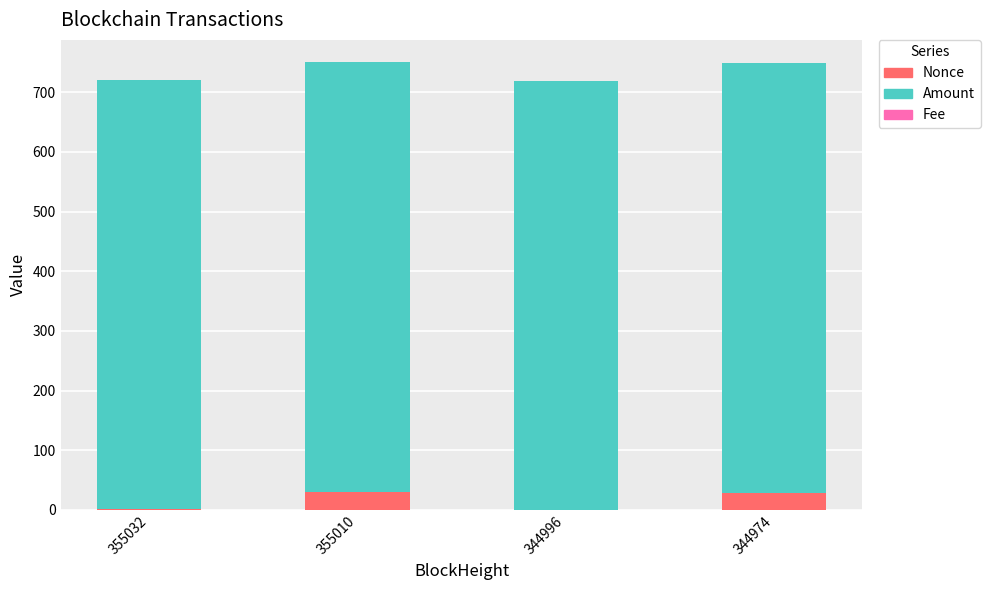

What is the maximum value for Nonce?

30.0